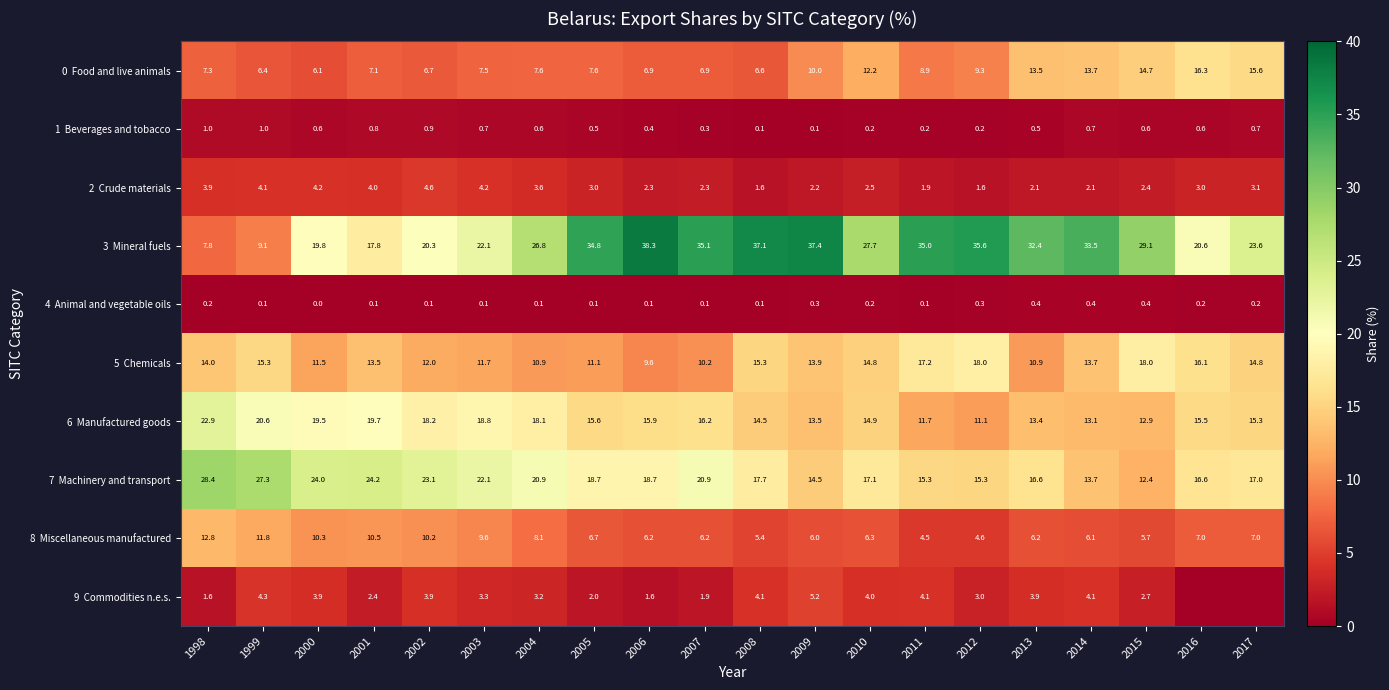

What is the spread (max minus min) of values at 2013?

32.0